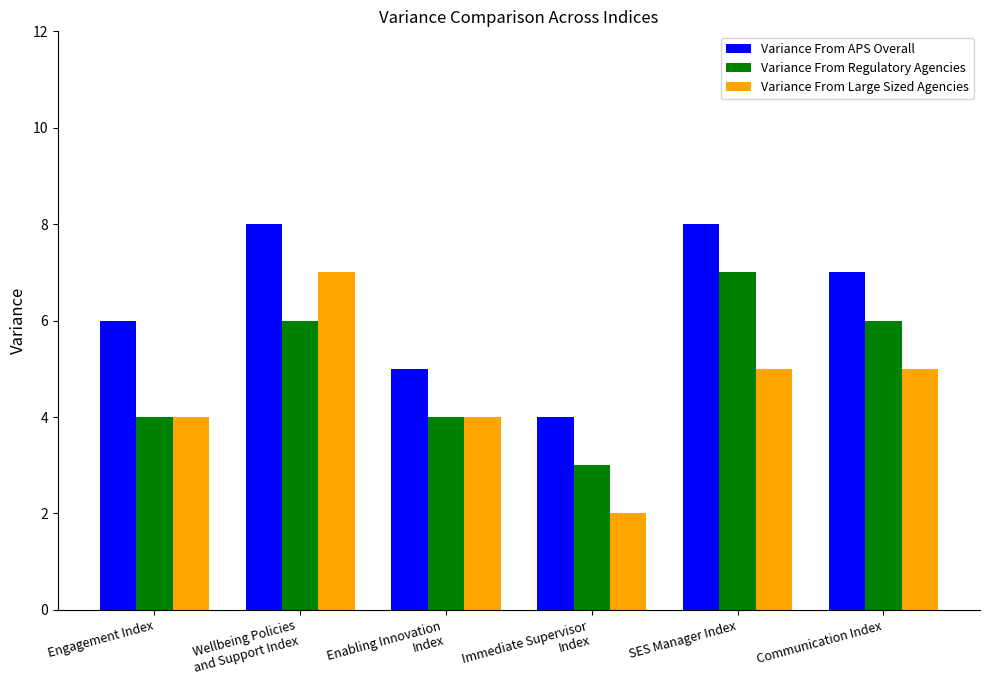

Rank the series by their average value, from lowest to highest.

Variance From Large Sized Agencies, Variance From Regulatory Agencies, Variance From APS Overall